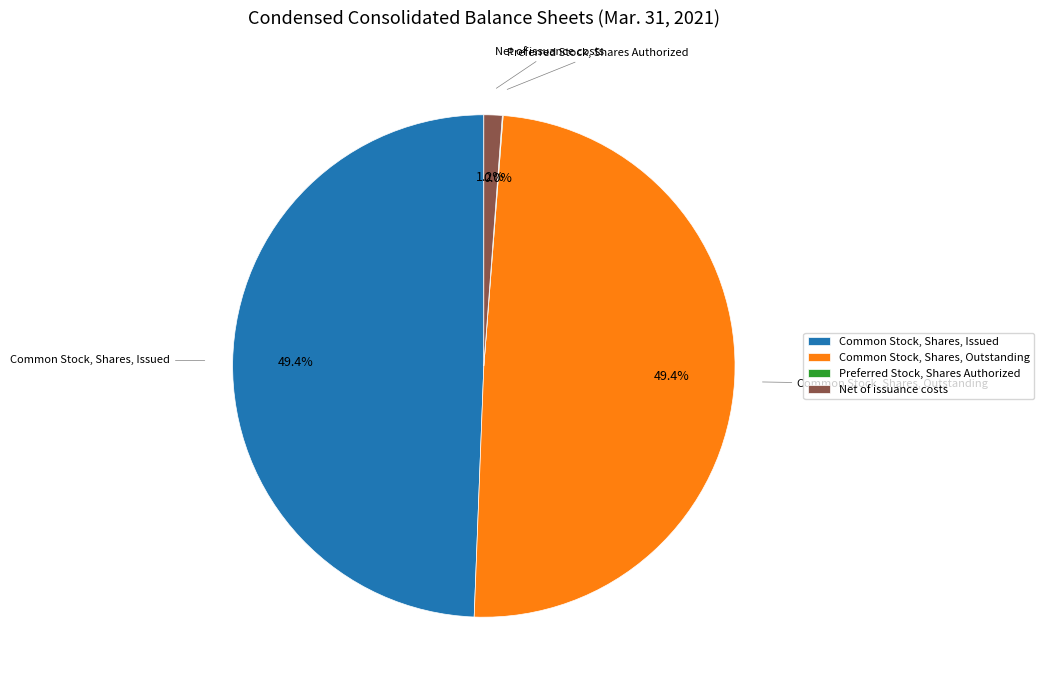

Does Net of issuance costs account for over 50% of the chart?

No